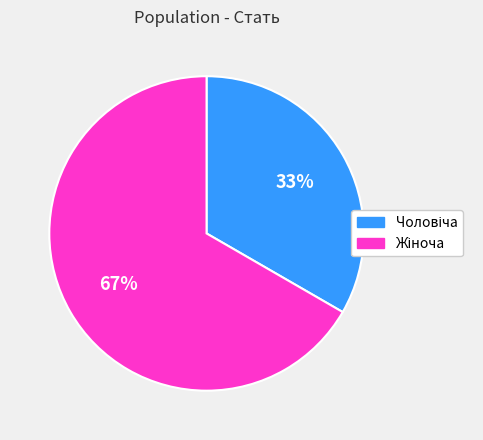

Is there any slice that represents more than half of the pie?

Yes